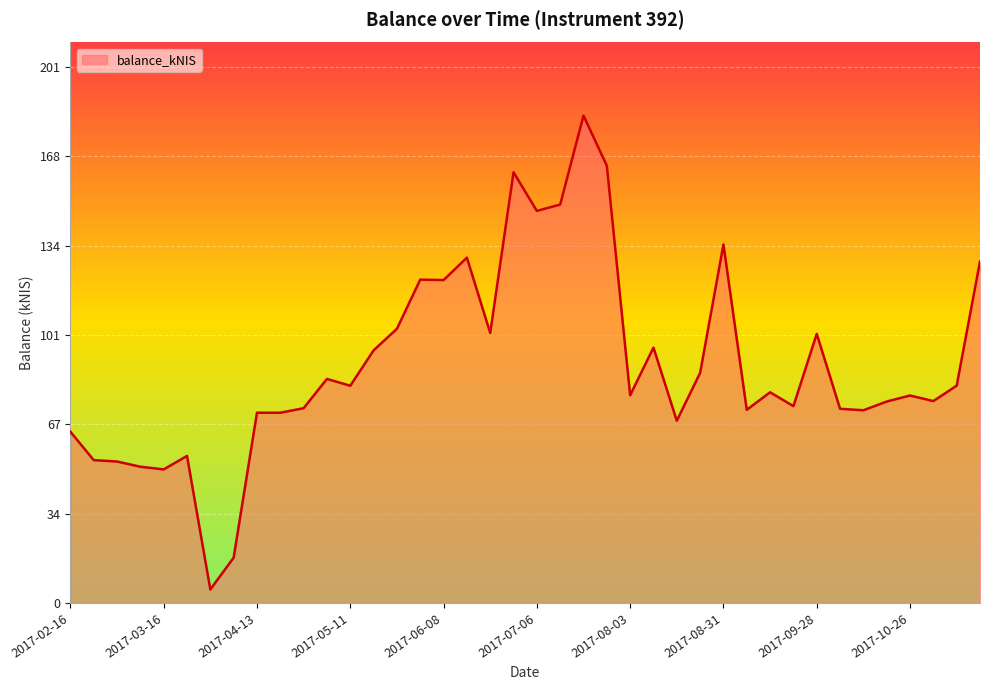

True or false: there are more than 1 points higher than both neighbors.

True